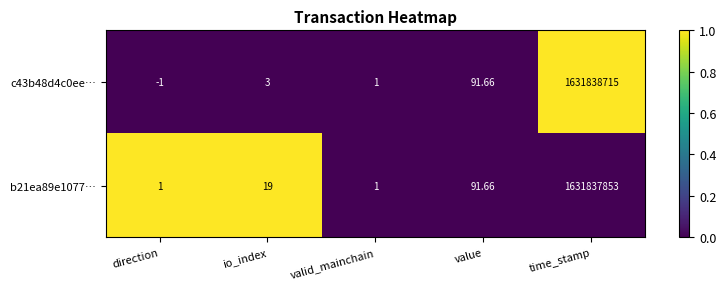

Is the value of c43b48d4c0ee… at io_index greater than the value of b21ea89e1077… at time_stamp?

No